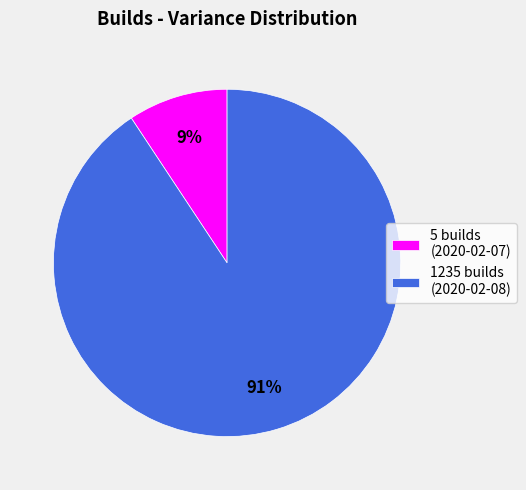

To the nearest percent, what is the combined percentage of 5 builds (2020-02-07) and 1235 builds (2020-02-08)?

100%